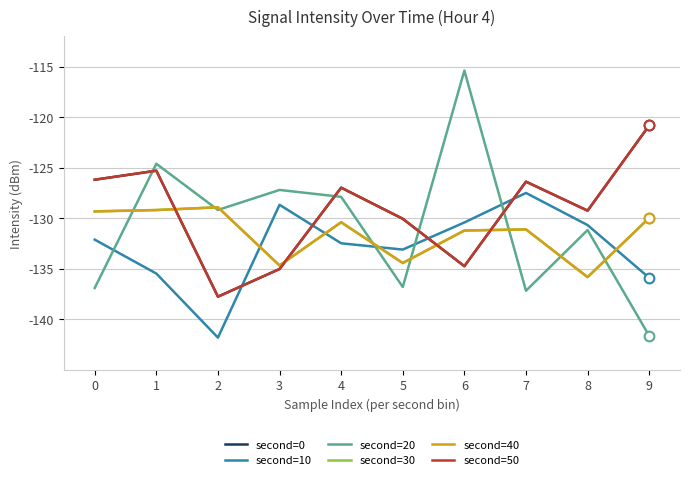

Does the chart have visible grid lines?

Yes